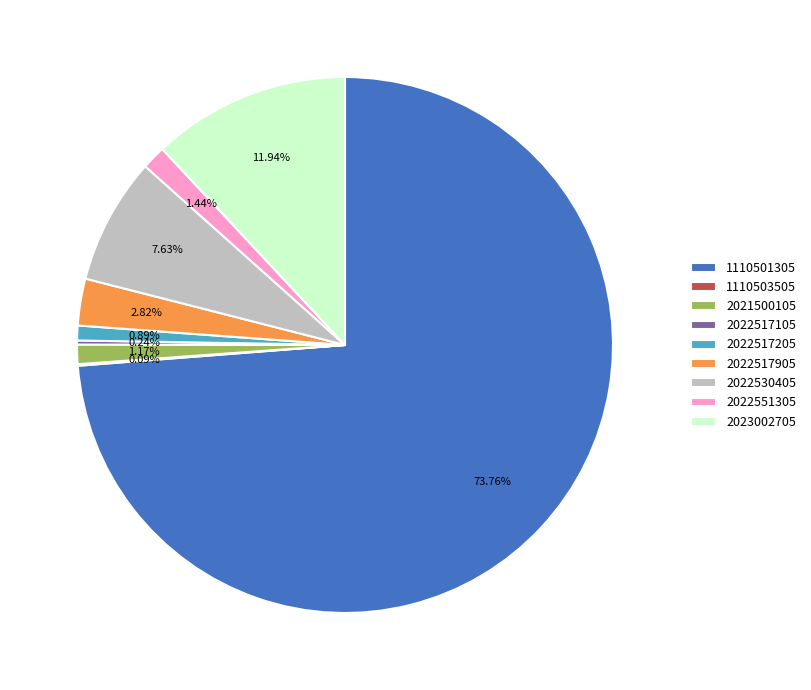

Does any single category account for the majority?

Yes